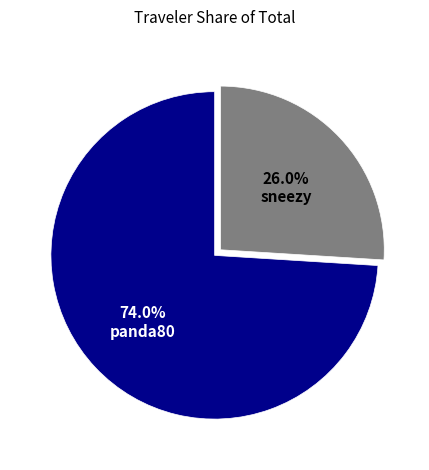

Which slice is the largest?

panda80